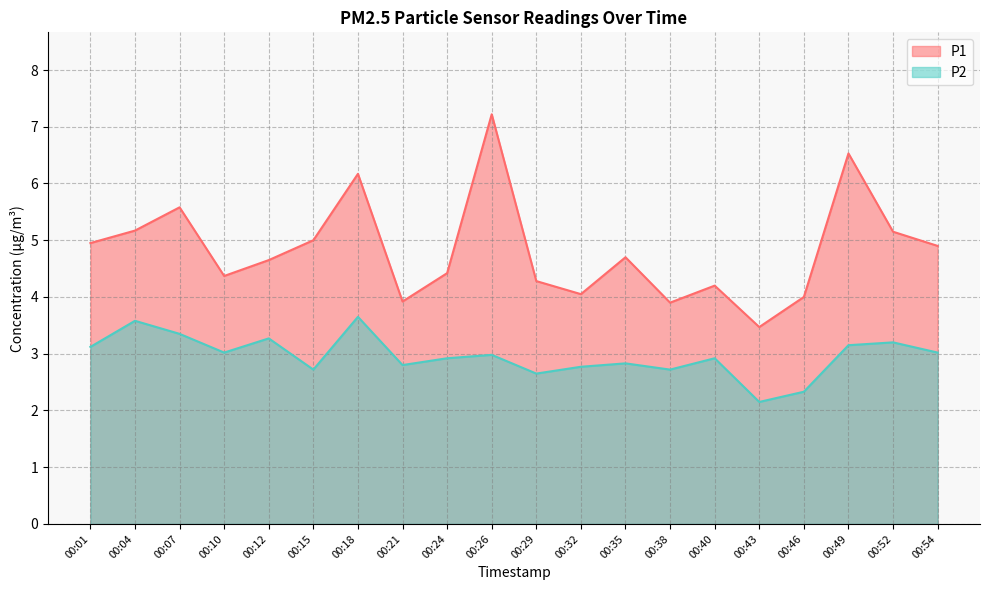

Is the value of P2 at 00:21 greater than the value of P1 at 00:43?

No